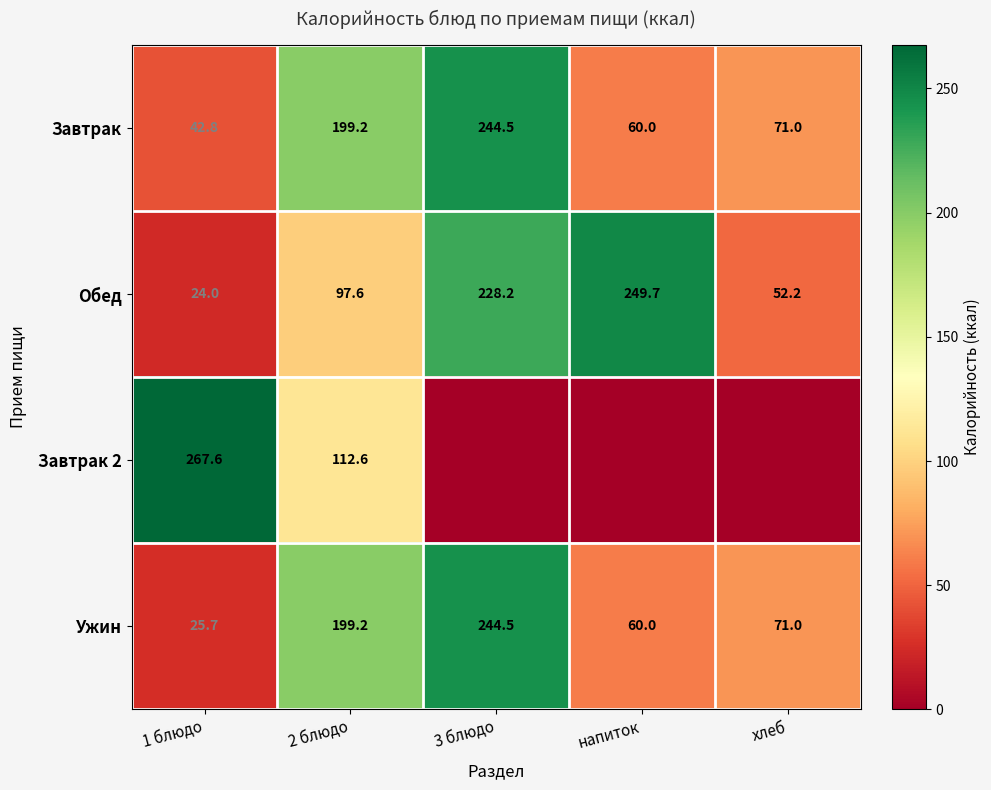

Is the value of Ужин at хлеб greater than the value of Обед at 2 блюдо?

No